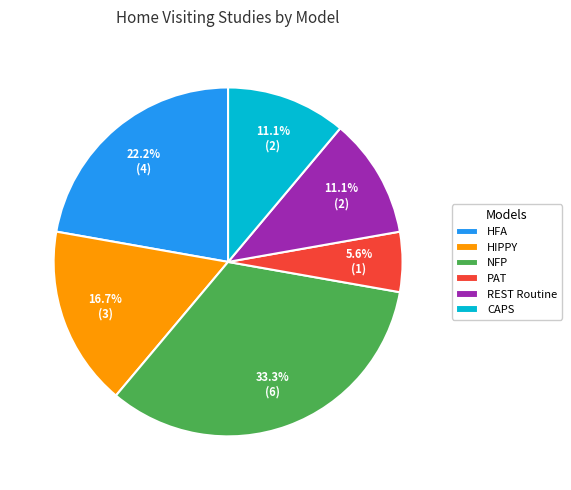

True or false: REST Routine accounts for 11% of the total.

True